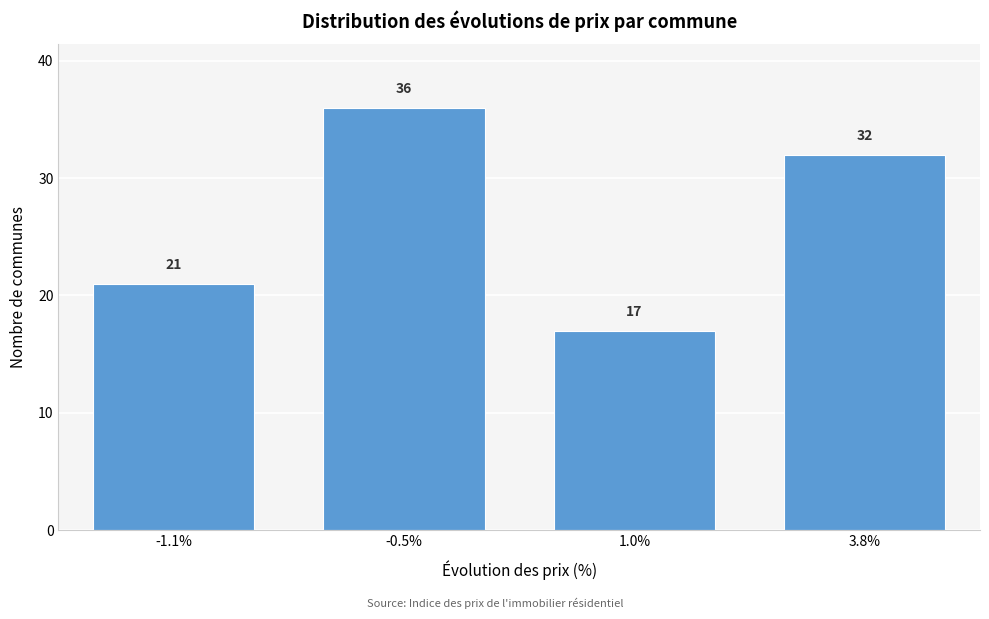

Reading left to right, transcribe all the data shown in this chart.

-1.1%=21	-0.5%=36	1.0%=17	3.8%=32